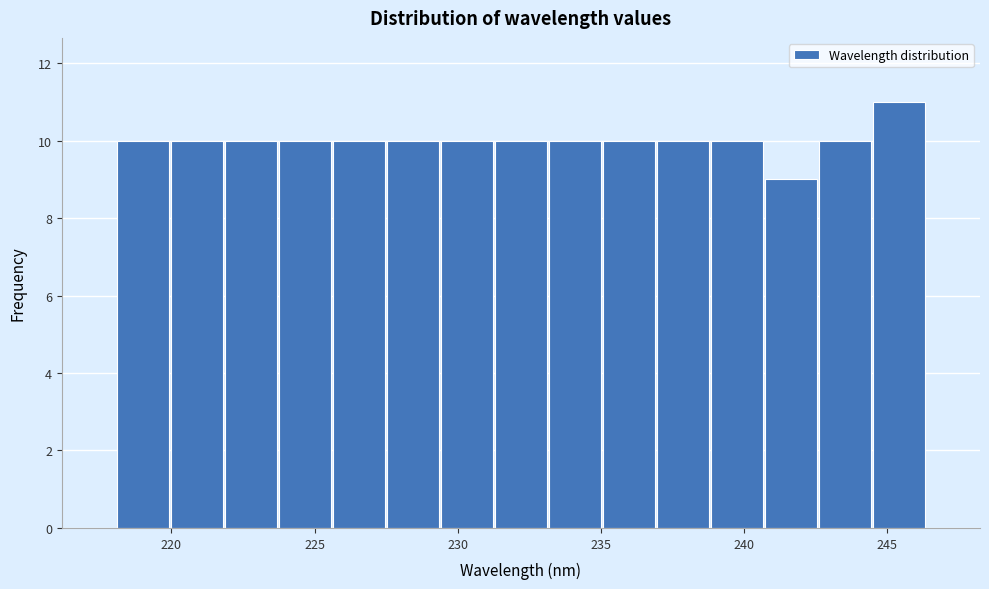

Read against the x-axis, roughly where is the centre of the tallest bar?

245.5